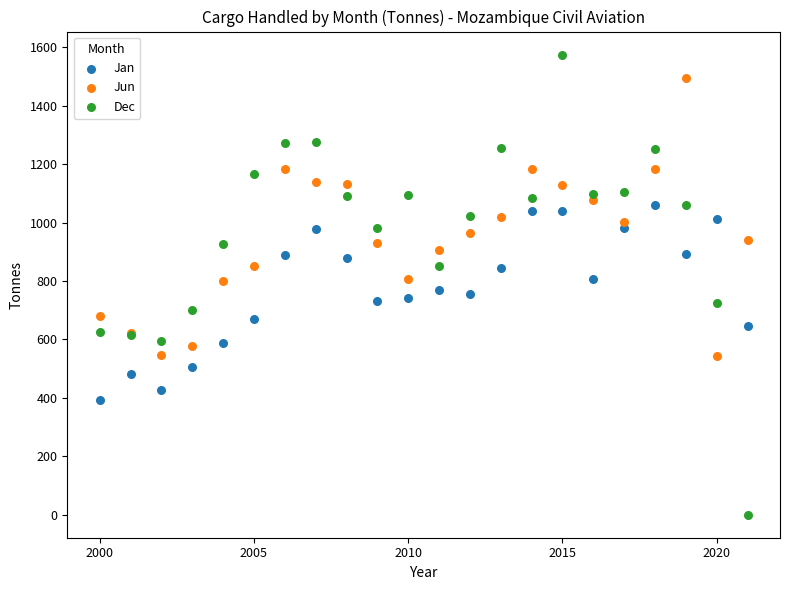

Which series reaches the maximum Y coordinate?

Dec